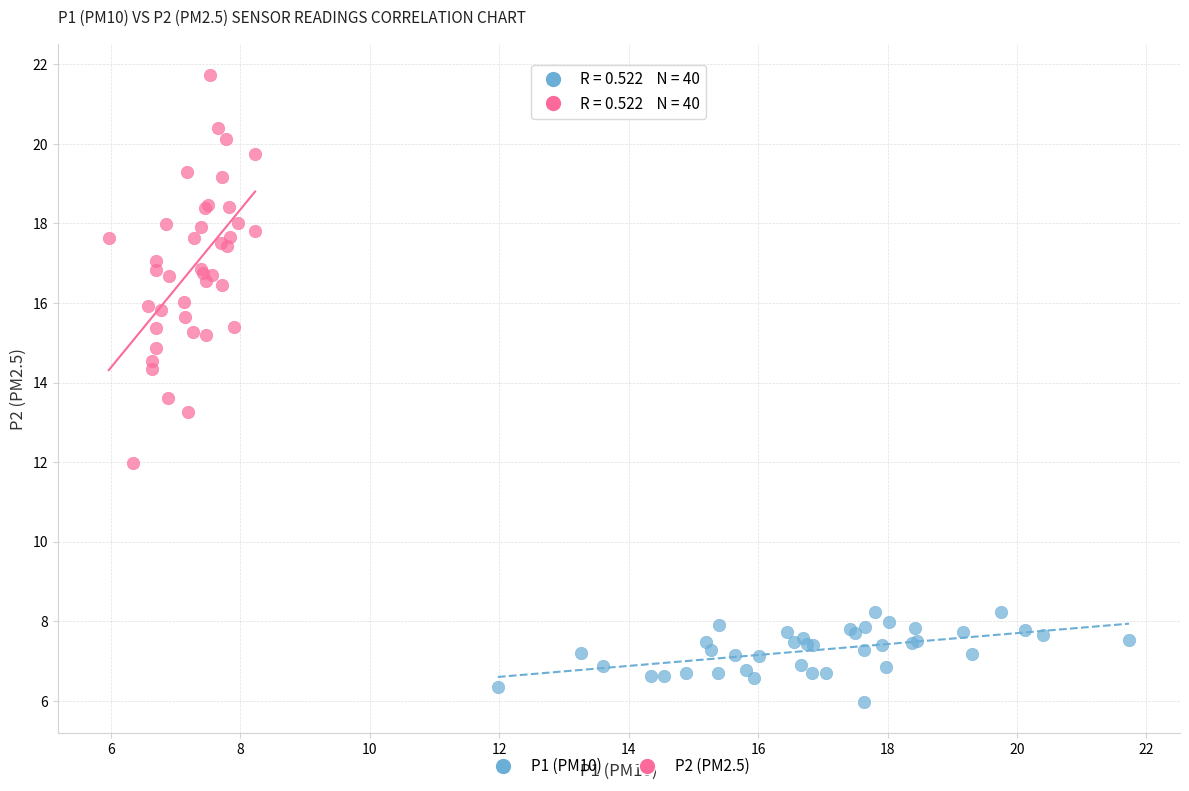

Which series contains the lowest Y value?

P1 (PM10)